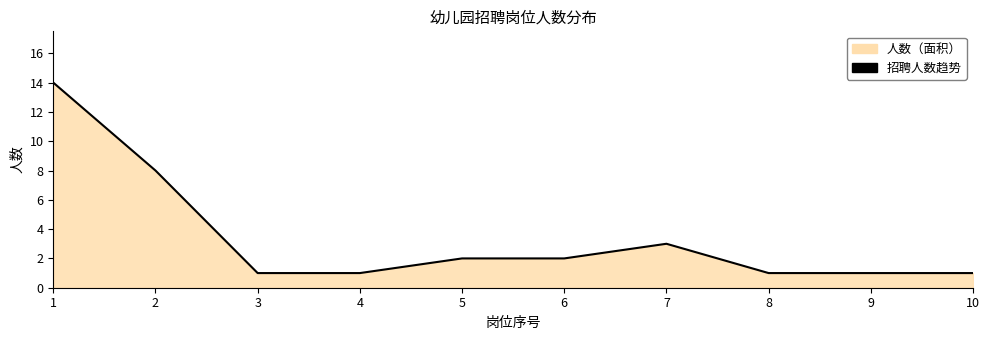

Does the chart display data point markers on the line(s)?

No